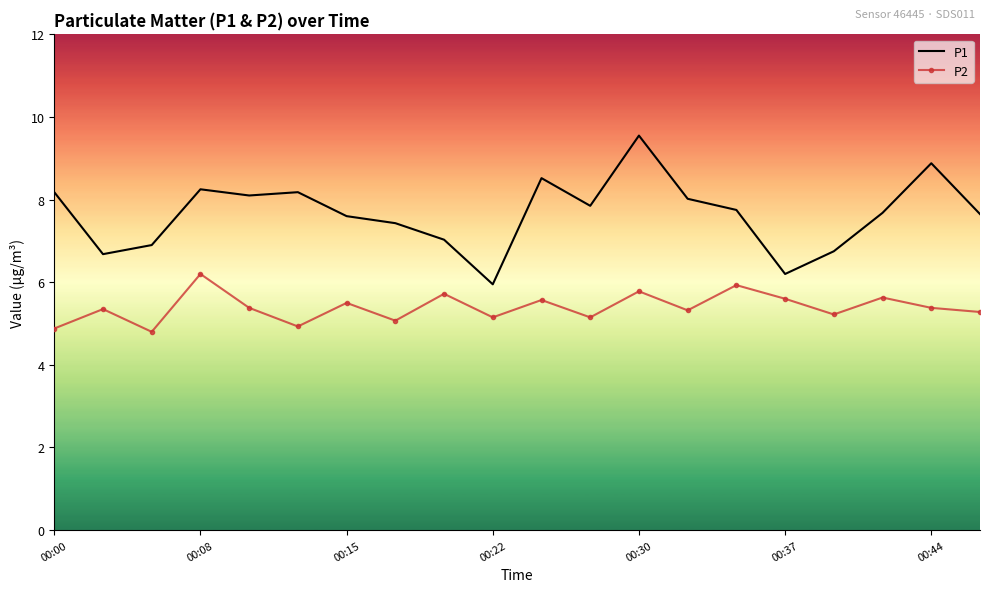

Which series has the largest total across all categories?

P1